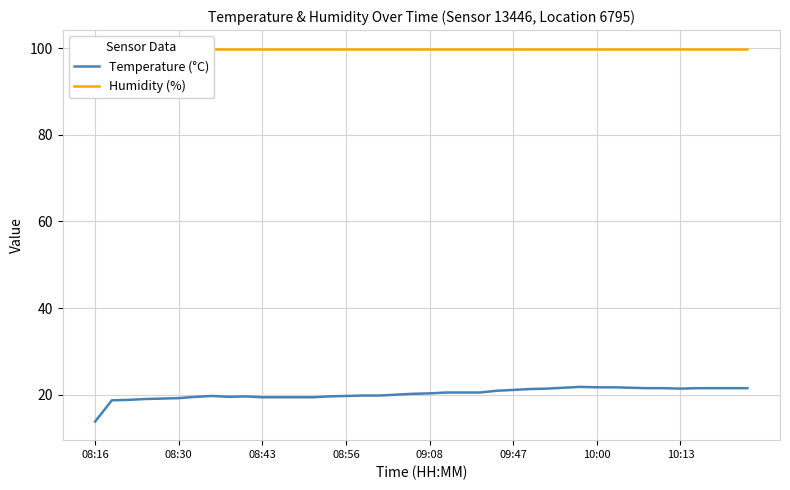

Which category has the lowest value across all series?

08:16